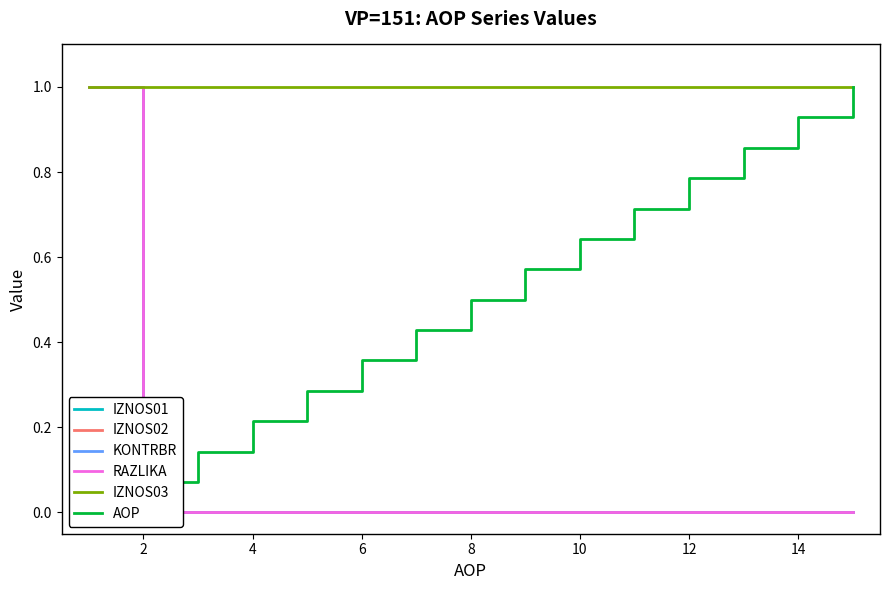

True or false: KONTRBR and RAZLIKA intersect in this chart.

False